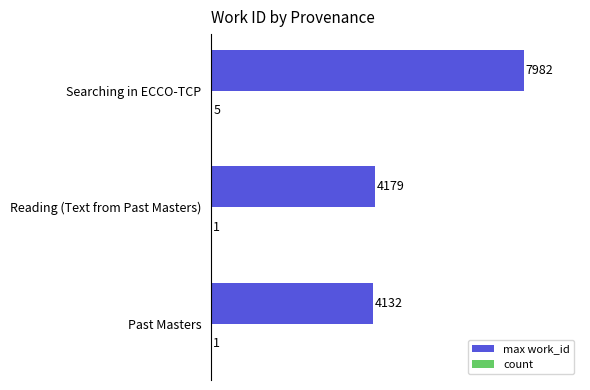

At which category is the sum across all series the highest?

Searching in ECCO-TCP